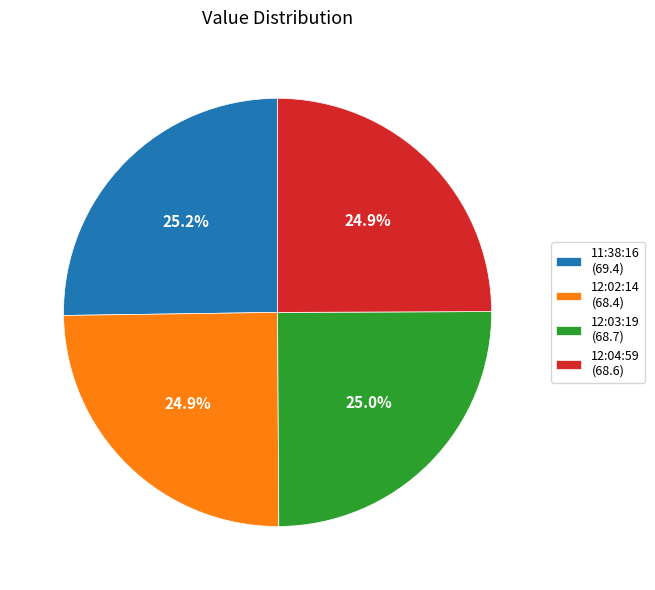

Approximately how many times larger is the value at 12:03:19 (68.7) compared to 11:38:16 (69.4)?

1.0